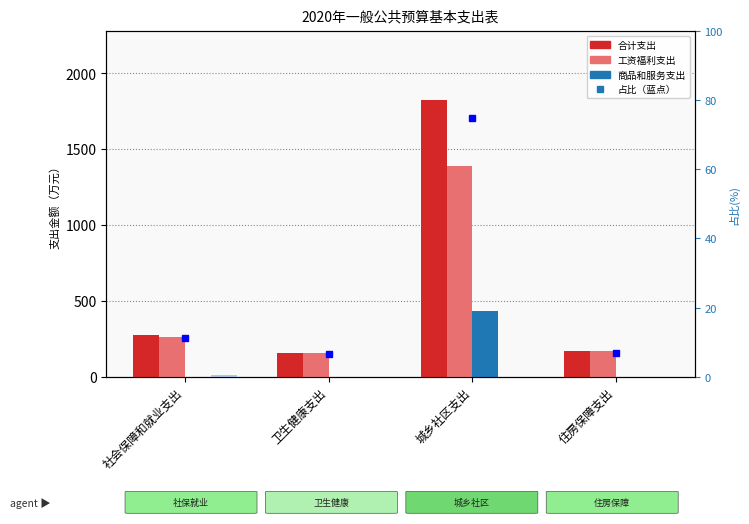

What is the sum of all 对个人和家庭补助支出小计 values?

10.5